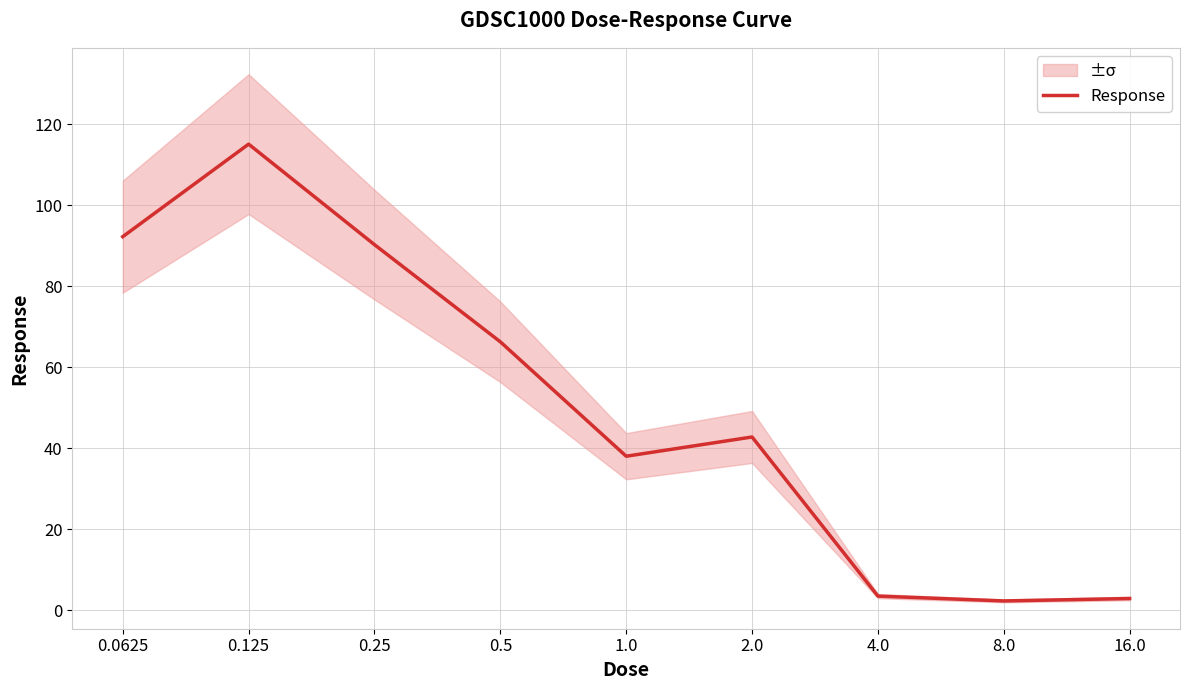

Which category has the highest value across all series?

0.125